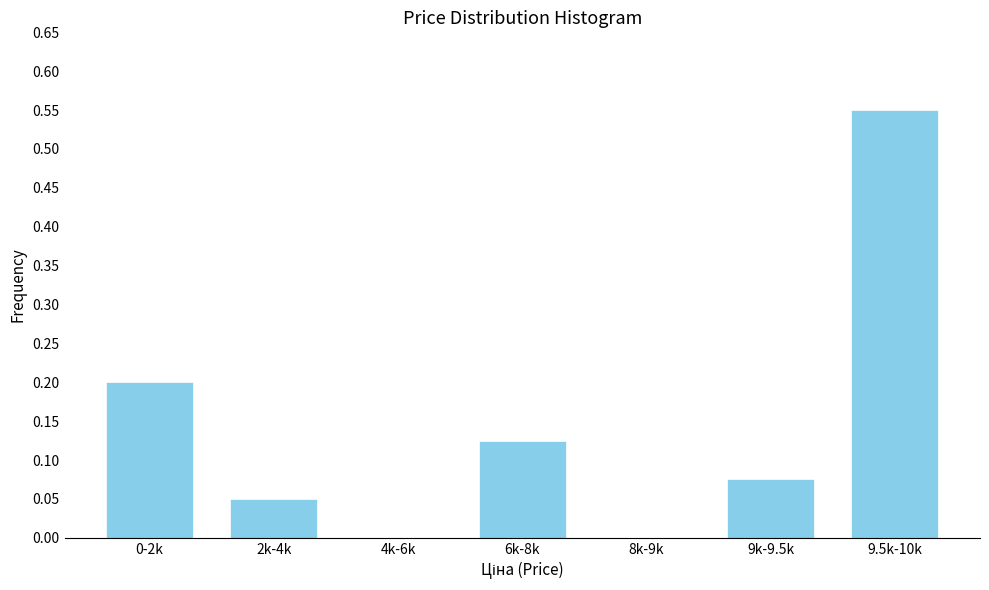

Which label corresponds to the largest value in the chart?

9.5k-10k